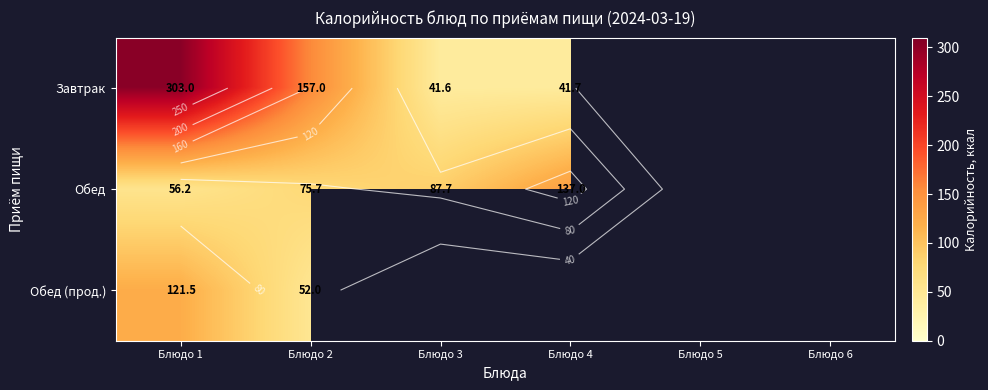

List the series in order of their overall mean, highest first.

Завтрак, Обед, Обед (прод.)